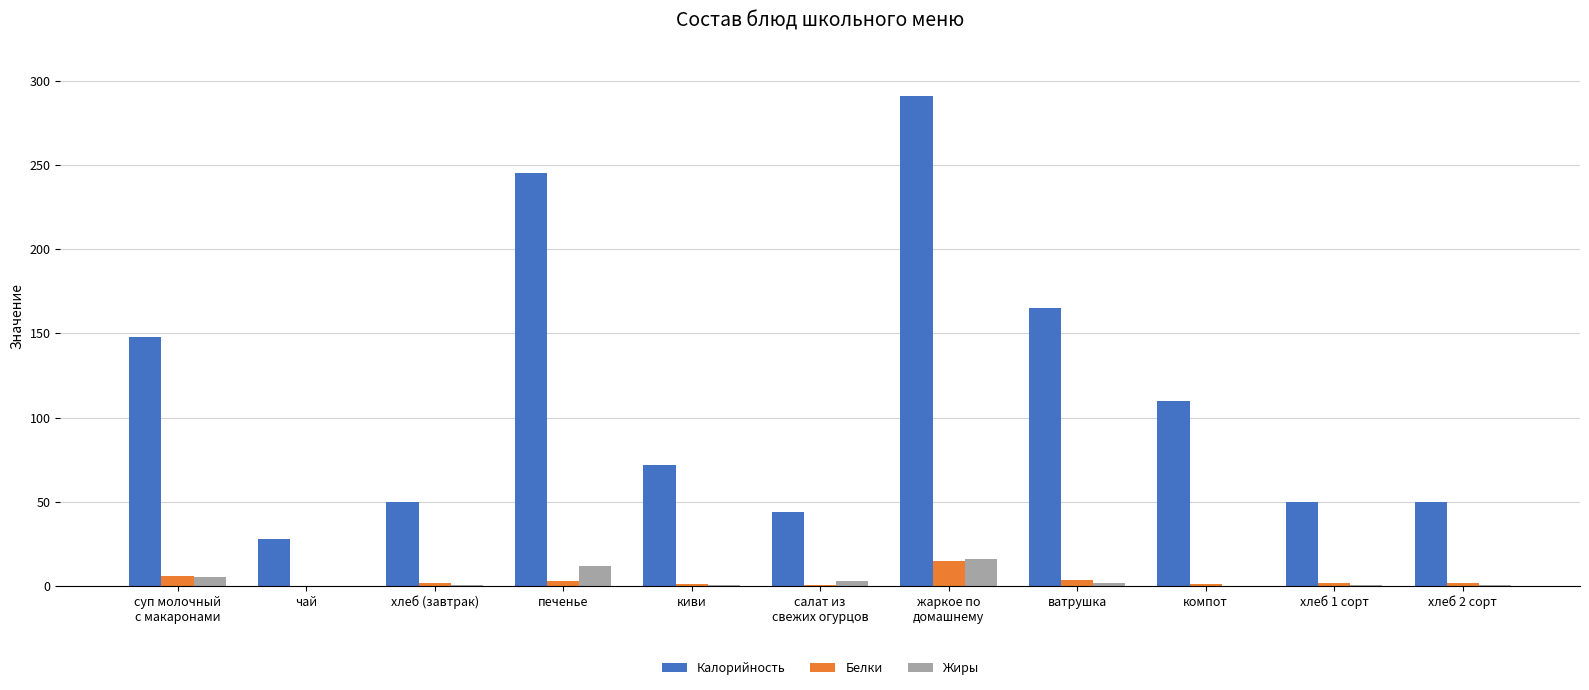

Which series has the largest total across all categories?

Калорийность